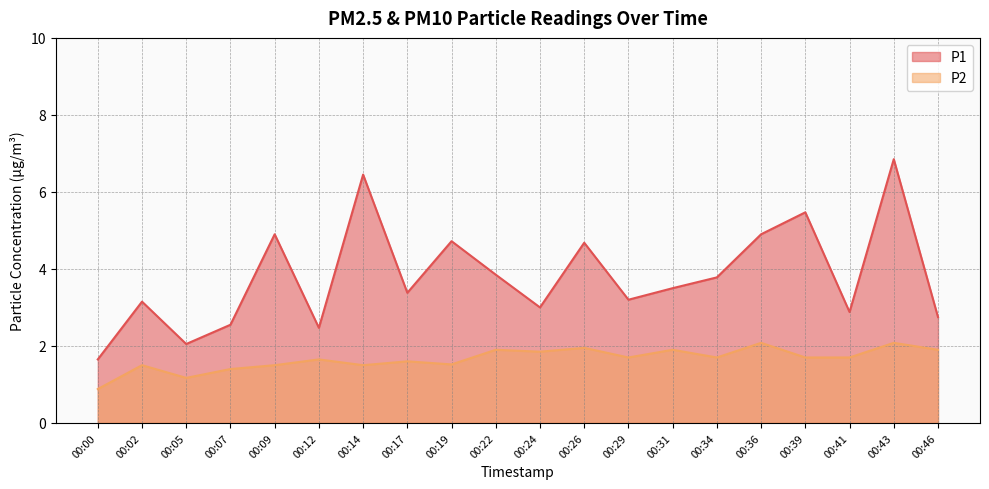

True or false: P2 and P1 cross at least once.

False